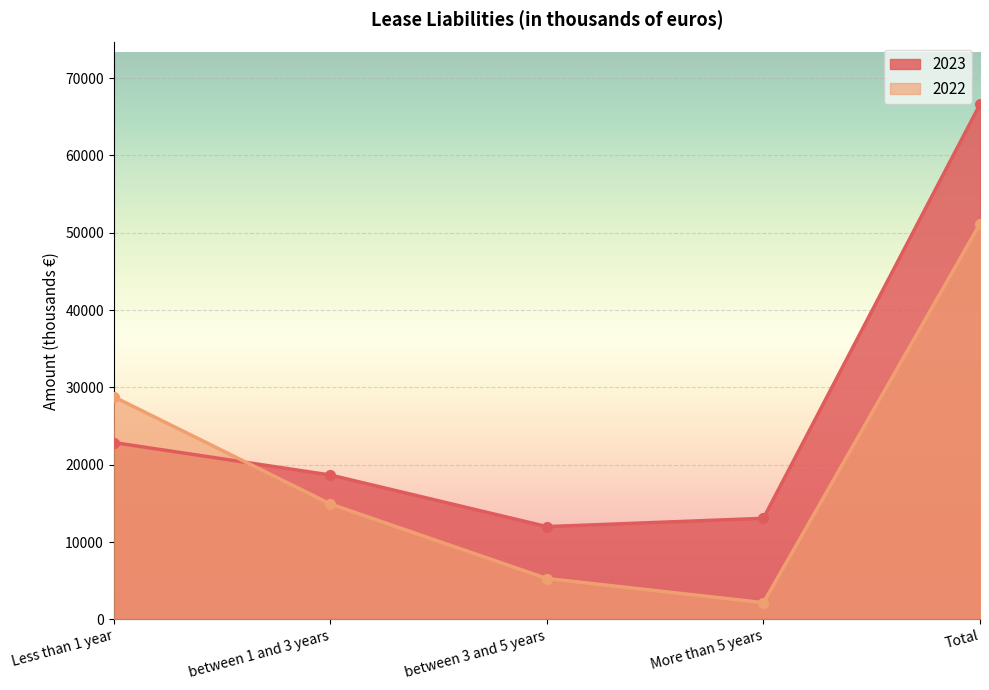

List the series in order of their peak value, highest first.

2023, 2022